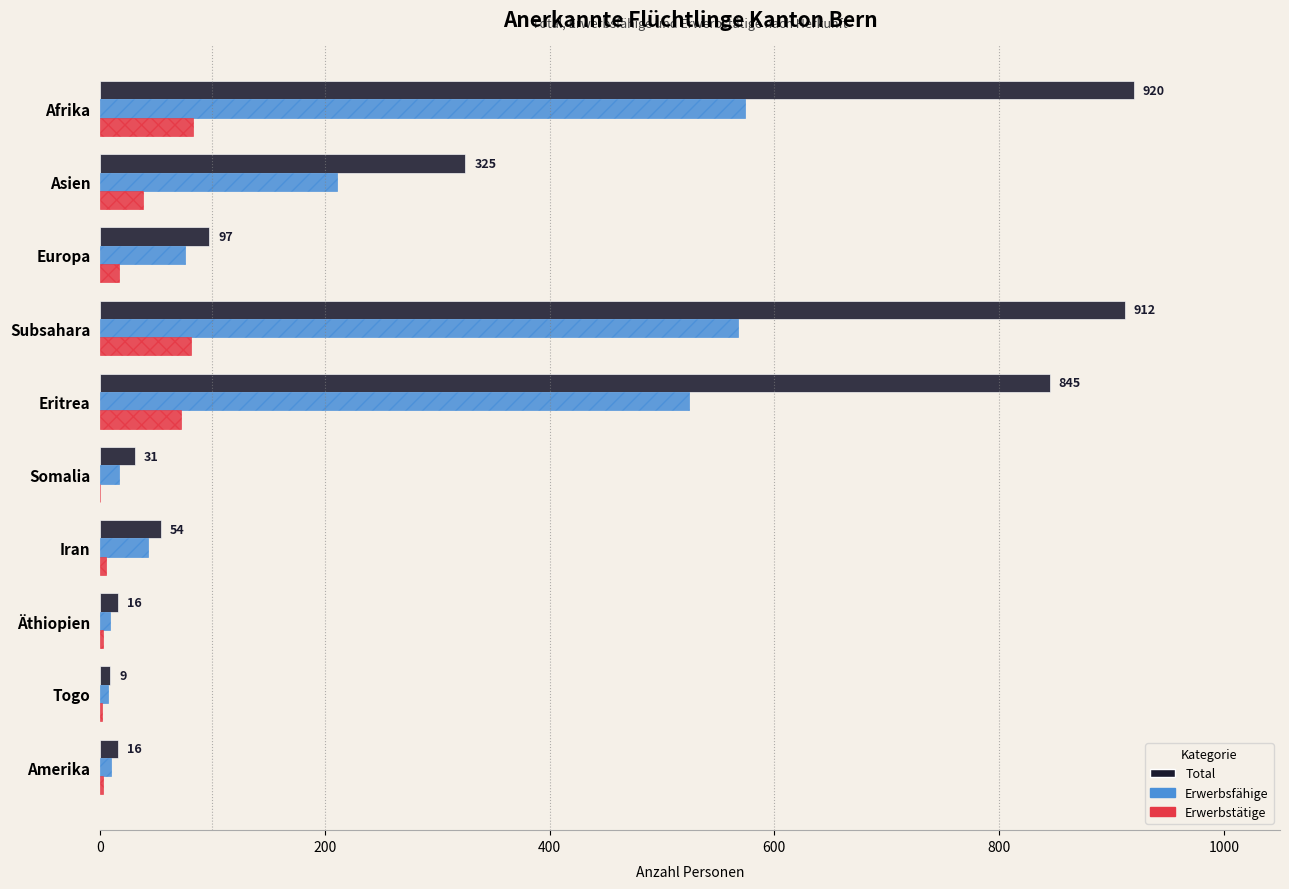

Which series has the largest total across all categories?

Total